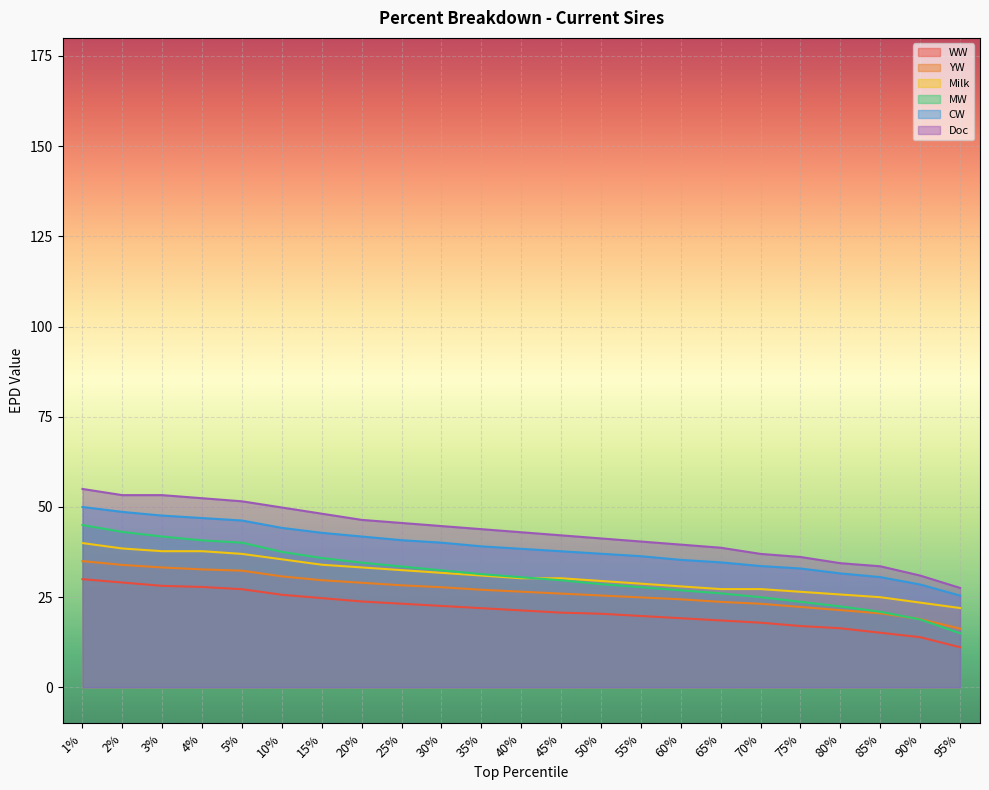

What is the difference between the CW values at 75% and 20%?

8.9